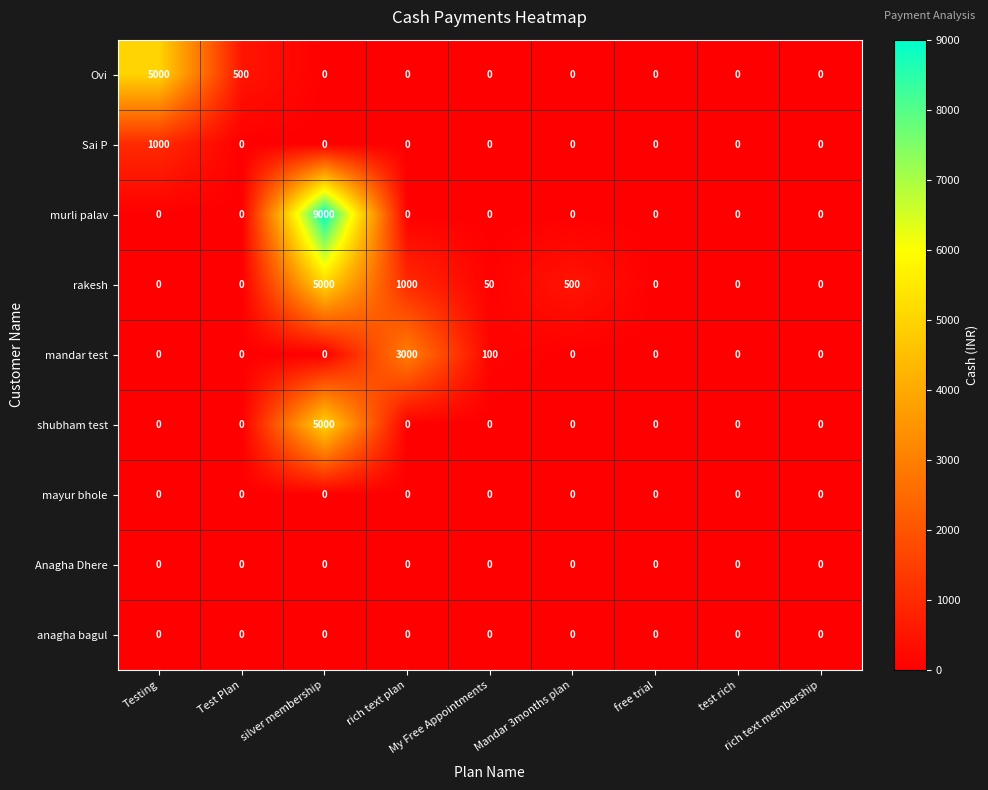

Which series has the largest range (max minus min)?

murli palav